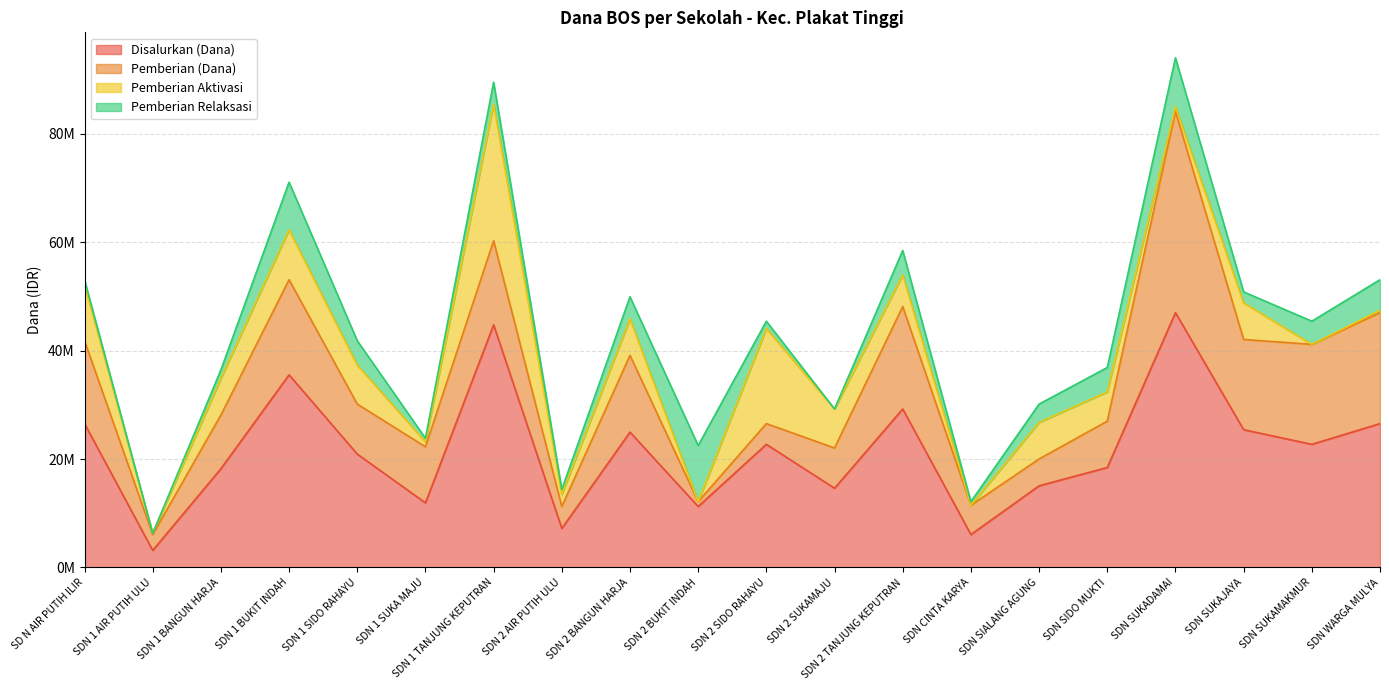

What is the average value of the Pemberian Relaksasi series?

3555000